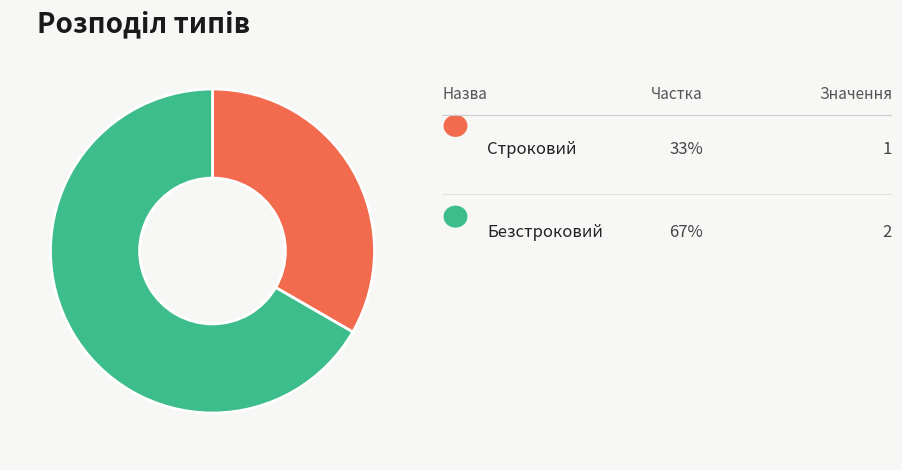

Is there a majority slice in this chart?

Yes